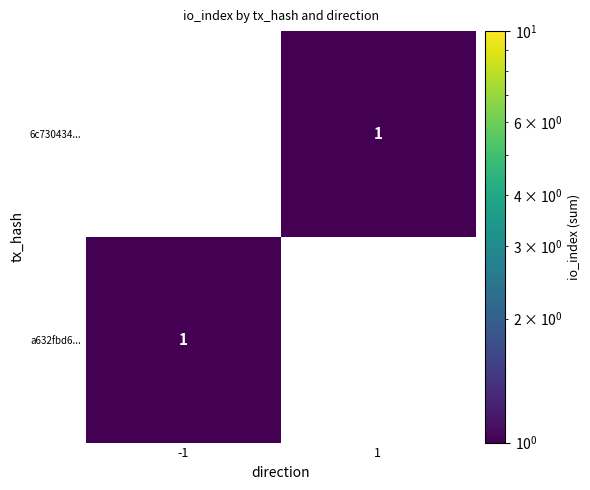

Is it true that a632fbd6... equals 1 at -1?

True